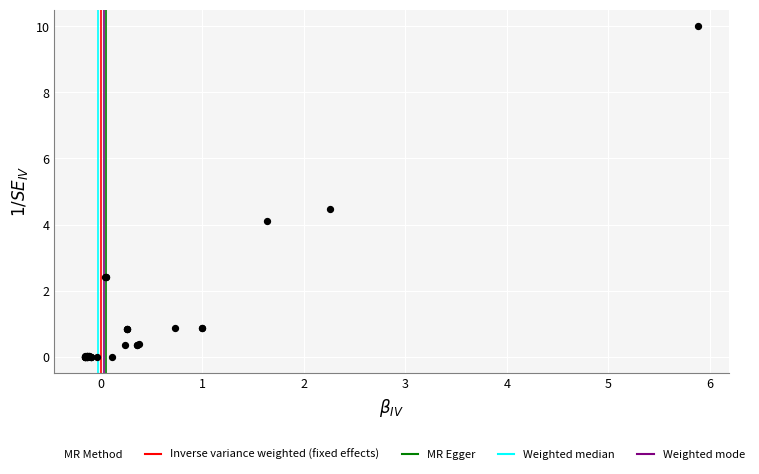

What Y value in the scatter plot is closest to 5?

4.5